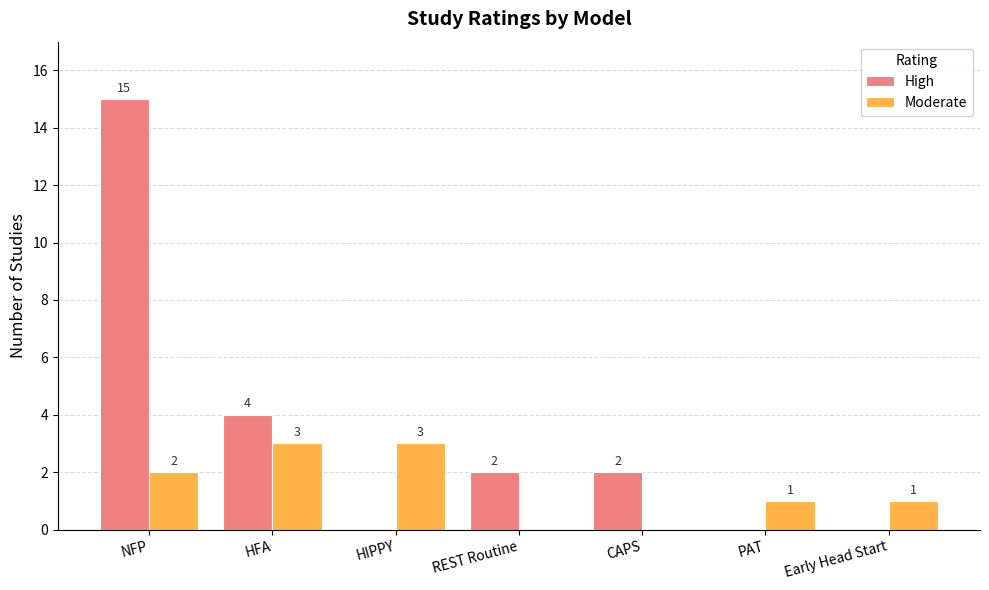

What is the sum of the High values at HFA and HIPPY?

4